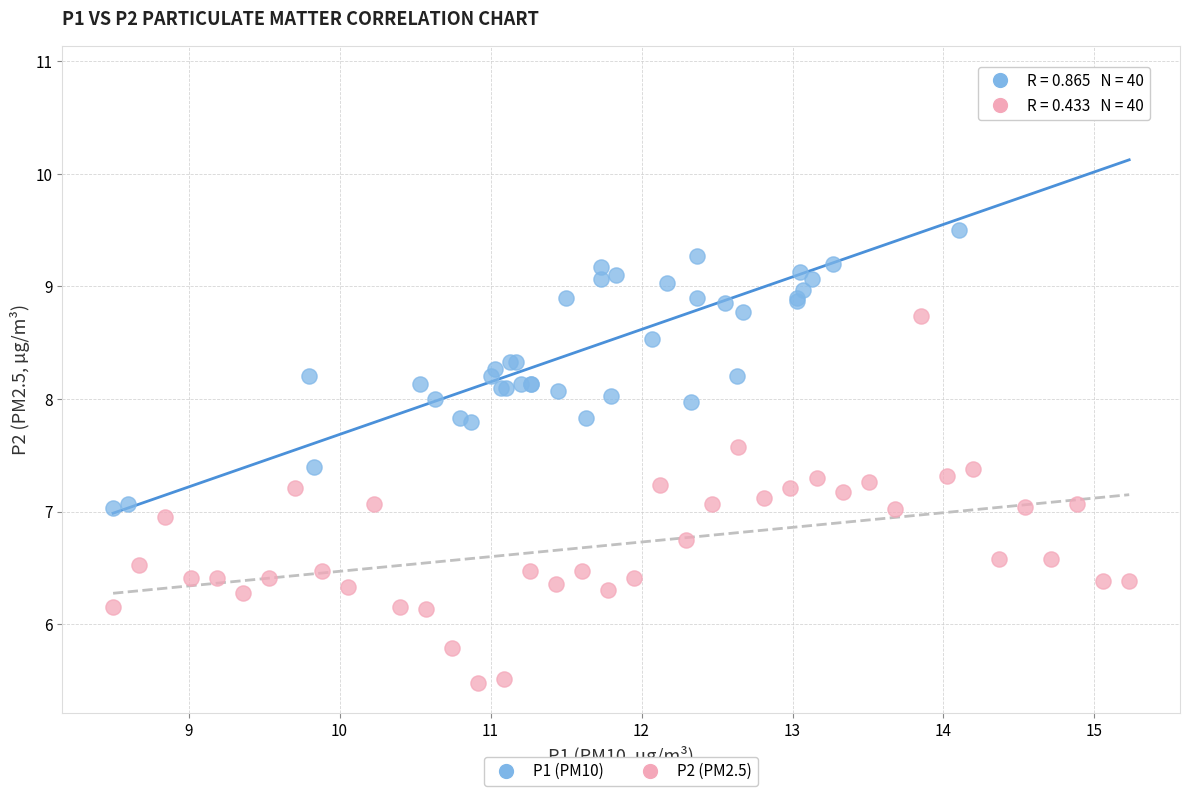

Which series contains the lowest Y value?

P2 (PM2.5)